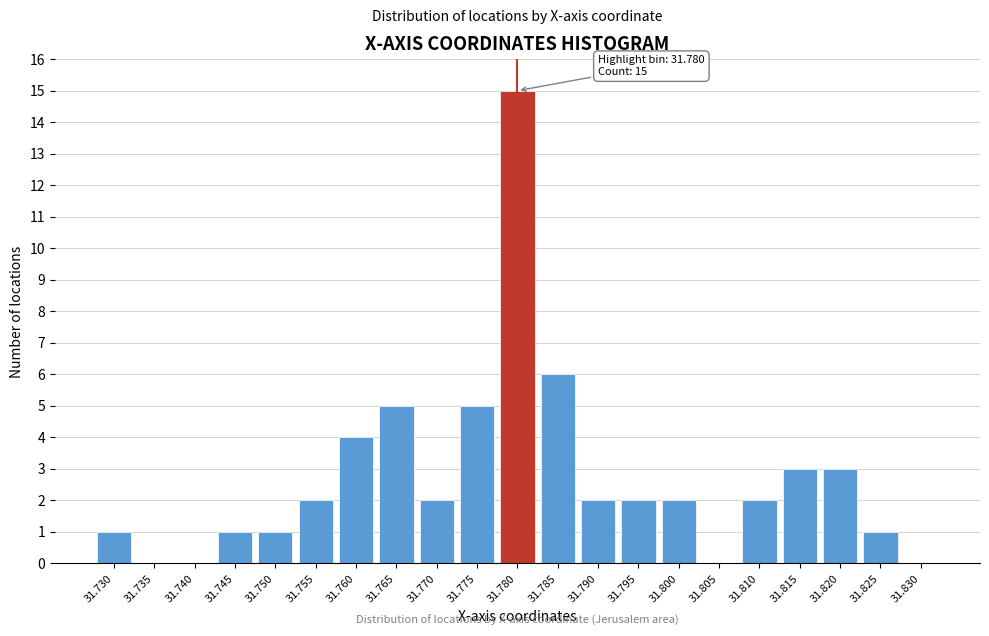

Reading left to right, list all the values displayed in this chart.

31.730=1	31.735=0	31.740=0	31.745=1	31.750=1	31.755=2	31.760=4	31.765=5	31.770=2	31.775=5	31.780=15	31.785=6	31.790=2	31.795=2	31.800=2	31.805=0	31.810=2	31.815=3	31.820=3	31.825=1	31.830=0